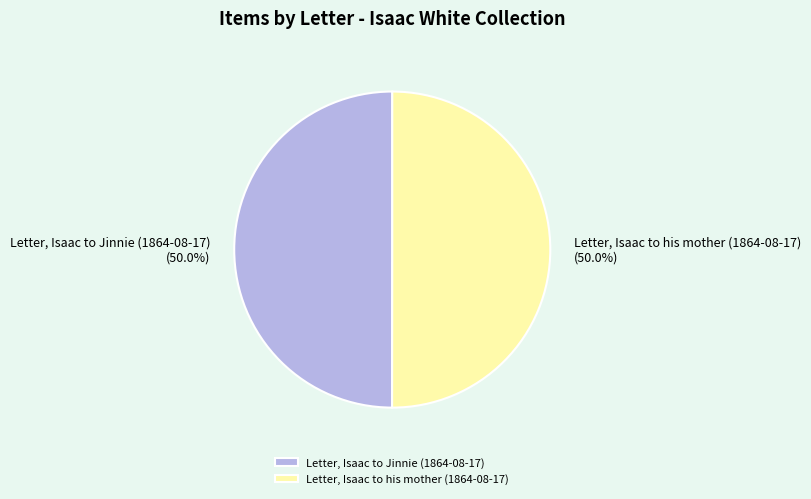

To the nearest percent, what is the average slice percentage?

50%